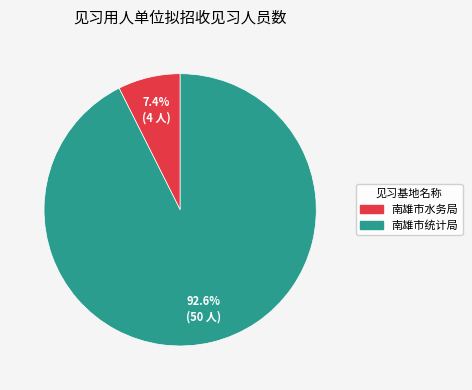

True or false: 南雄市统计局 accounts for 99% of the total.

False